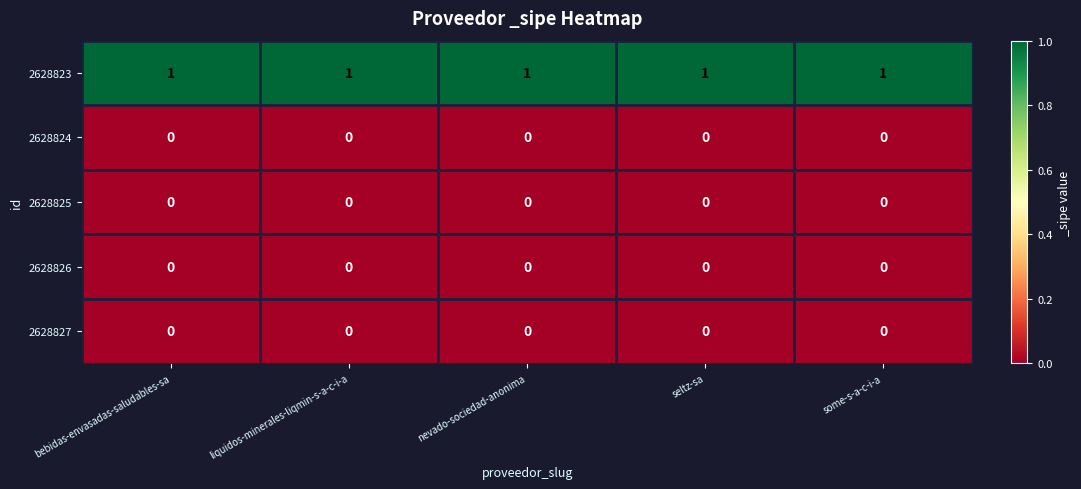

At how many categories does at least one series exceed 0?

5